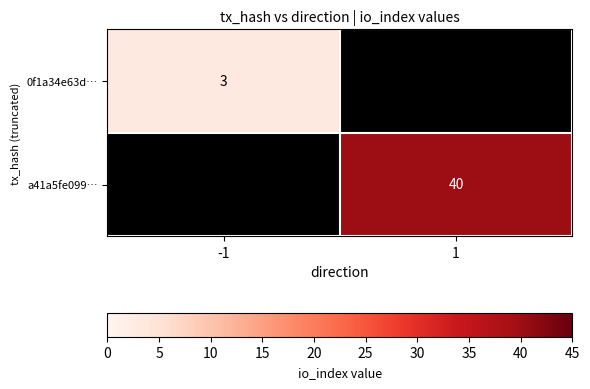

The value of 0f1a34e63d… at -1 is 2. True or false?

False